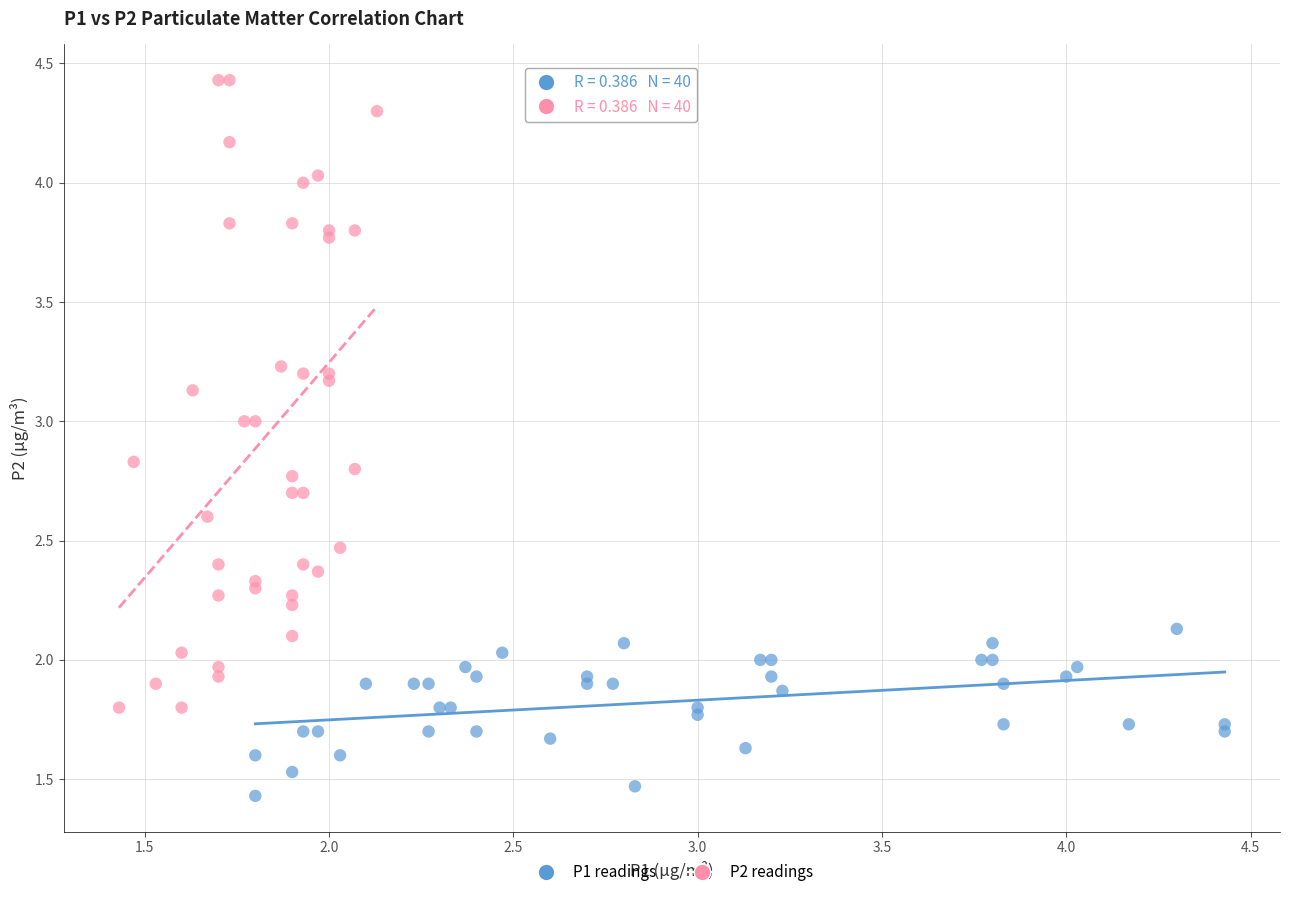

Which series contains the lowest Y value?

P1 readings